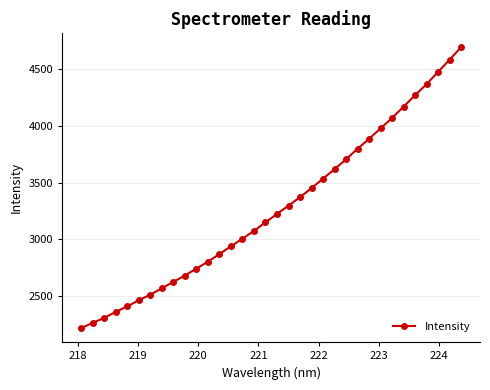

What is the value of the 18th point from the left?

3223.0